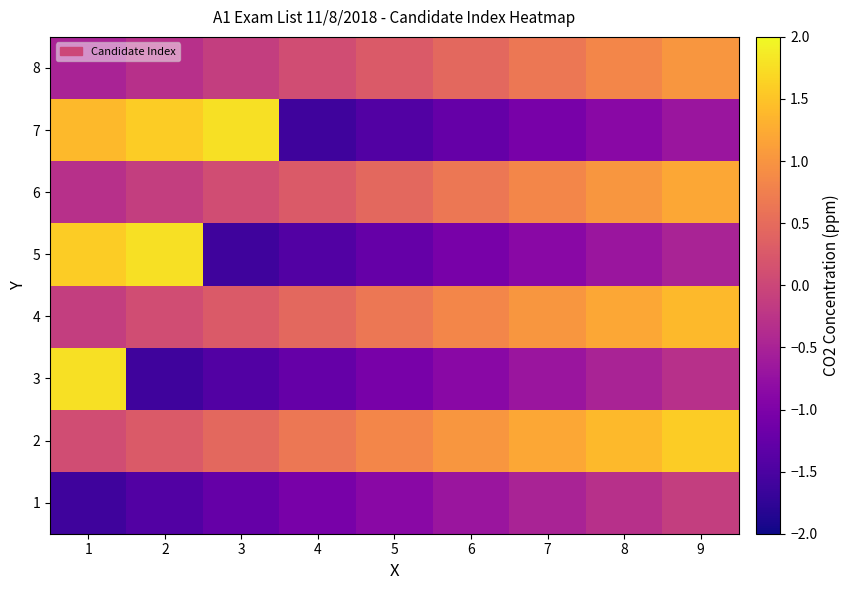

Reading left to right, transcribe all the data shown in this chart.

1: 1=-1.6	2=-1.4	3=-1.2	4=-1.0	5=-0.9	6=-0.7	7=-0.5	8=-0.3	9=-0.1
2: 1=0.1	2=0.3	3=0.5	4=0.6	5=0.8	6=1.0	7=1.2	8=1.4	9=1.6
3: 1=1.8	2=-1.6	3=-1.4	4=-1.2	5=-1.0	6=-0.9	7=-0.7	8=-0.5	9=-0.3
4: 1=-0.1	2=0.1	3=0.3	4=0.5	5=0.6	6=0.8	7=1.0	8=1.2	9=1.4
5: 1=1.6	2=1.8	3=-1.6	4=-1.4	5=-1.2	6=-1.0	7=-0.9	8=-0.7	9=-0.5
6: 1=-0.3	2=-0.1	3=0.1	4=0.3	5=0.5	6=0.6	7=0.8	8=1.0	9=1.2
7: 1=1.4	2=1.6	3=1.8	4=-1.6	5=-1.4	6=-1.2	7=-1.0	8=-0.9	9=-0.7
8: 1=-0.5	2=-0.3	3=-0.1	4=0.1	5=0.3	6=0.5	7=0.6	8=0.8	9=1.0